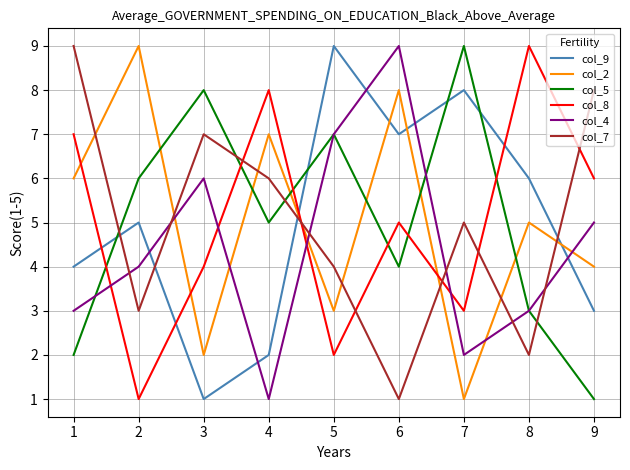

At which category is the sum across all series the highest?

6